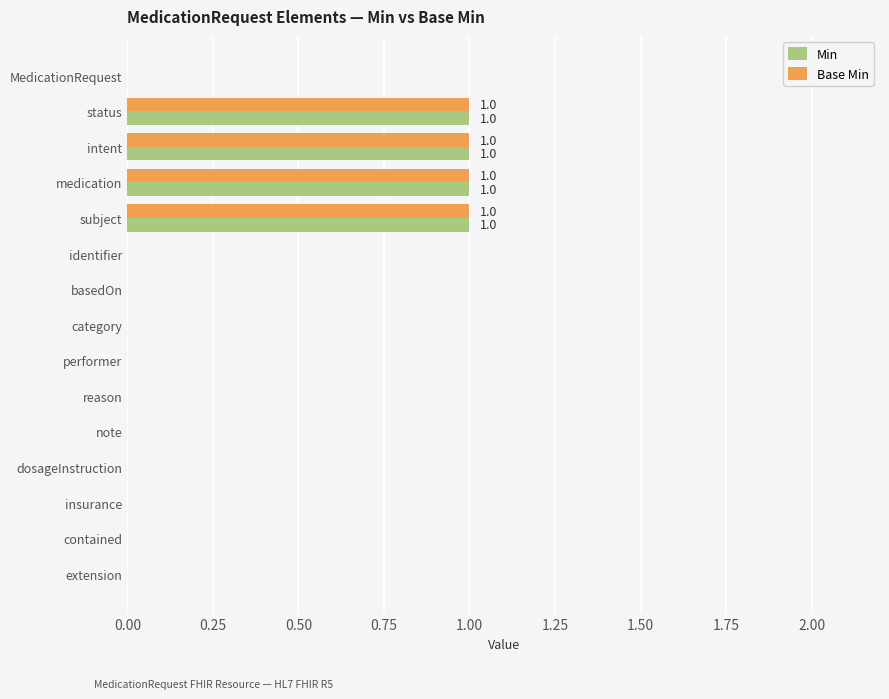

The Base Min series shows 0 at performer. True or false?

True